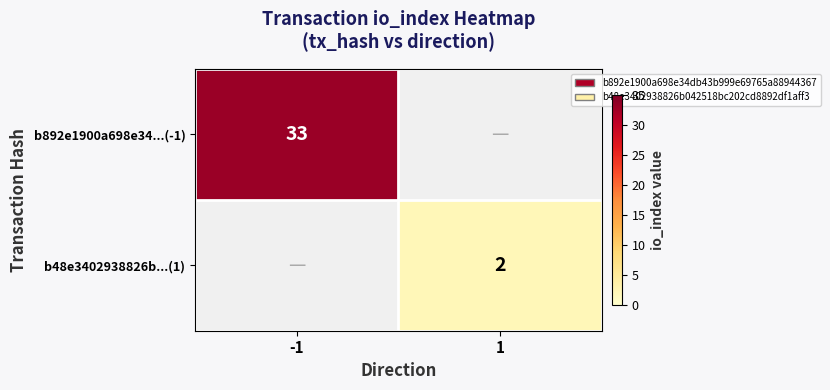

Which category has the highest value across all series?

-1